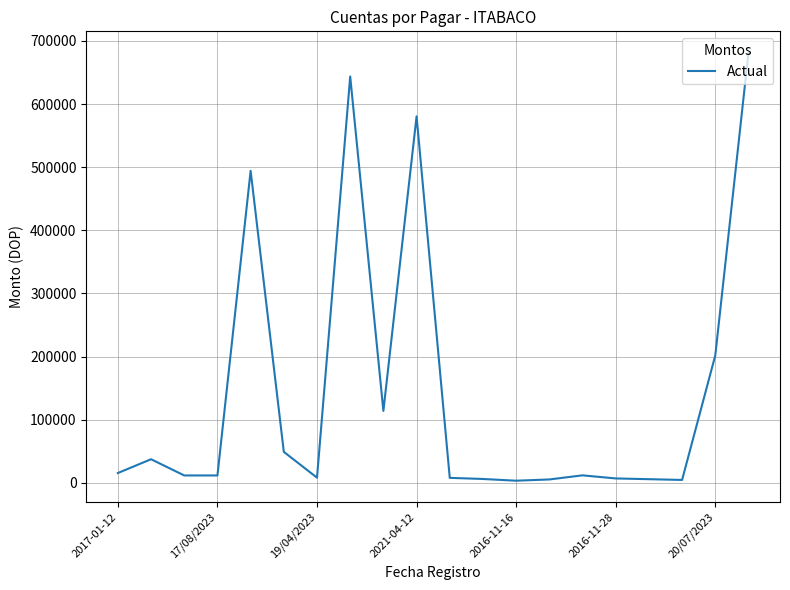

What is the difference between the maximum and minimum values?

677742.7